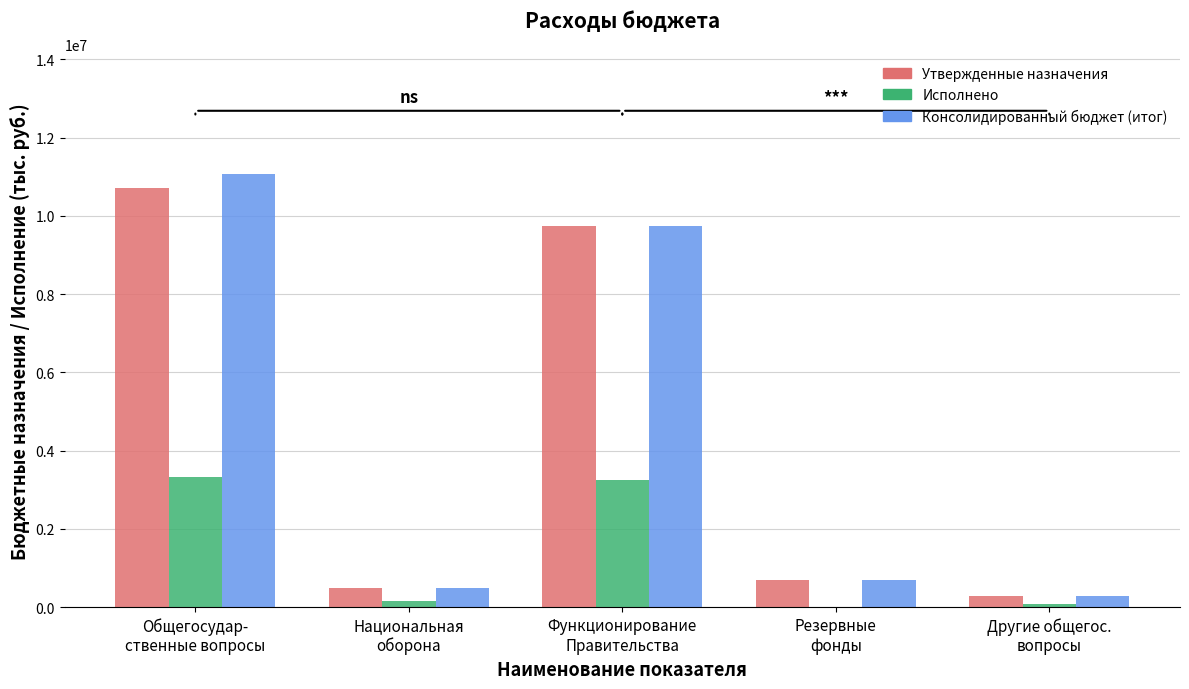

The Утвержденные назначения series shows 275000.0 at Другие общегос.
вопросы. True or false?

True